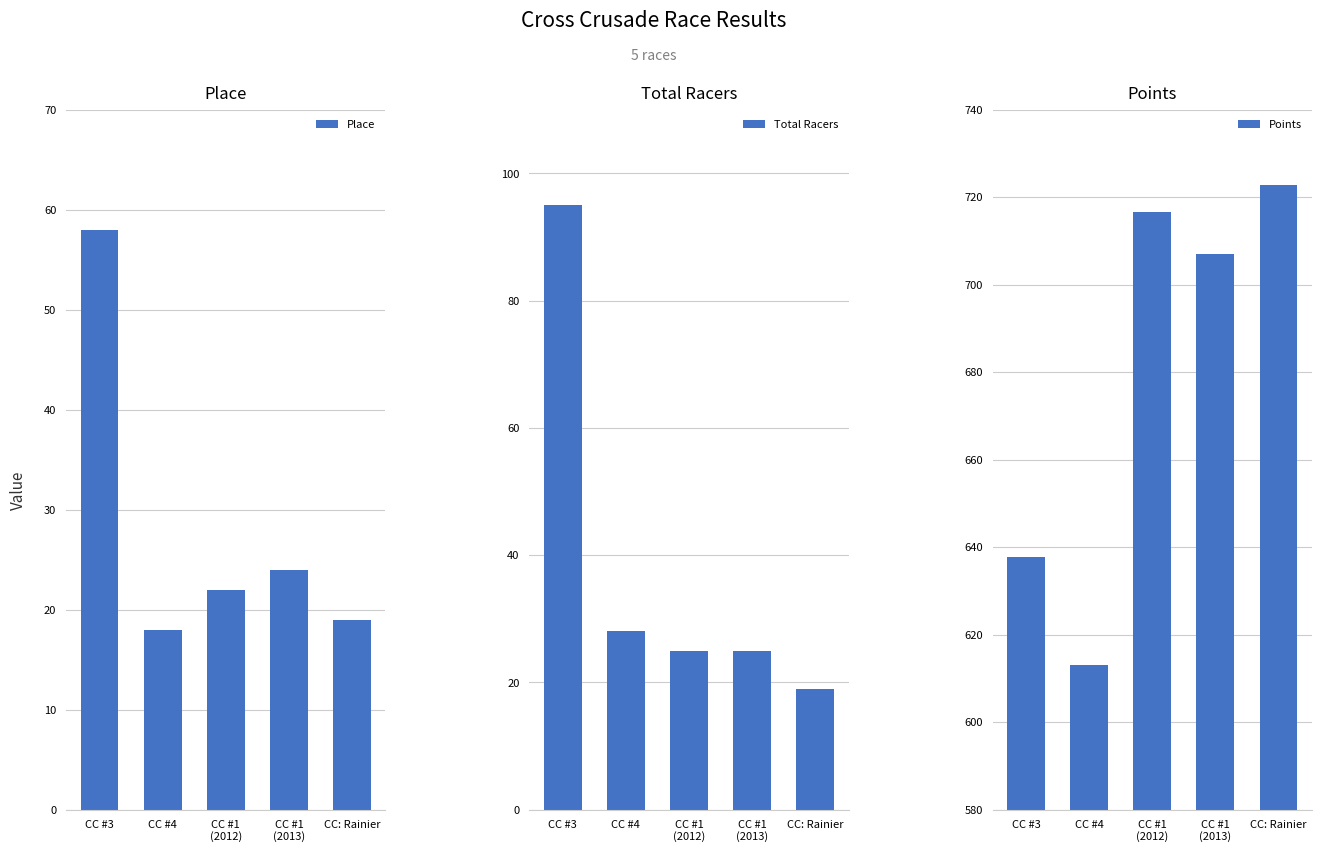

Which label corresponds to the largest value in the chart?

CC: Rainier